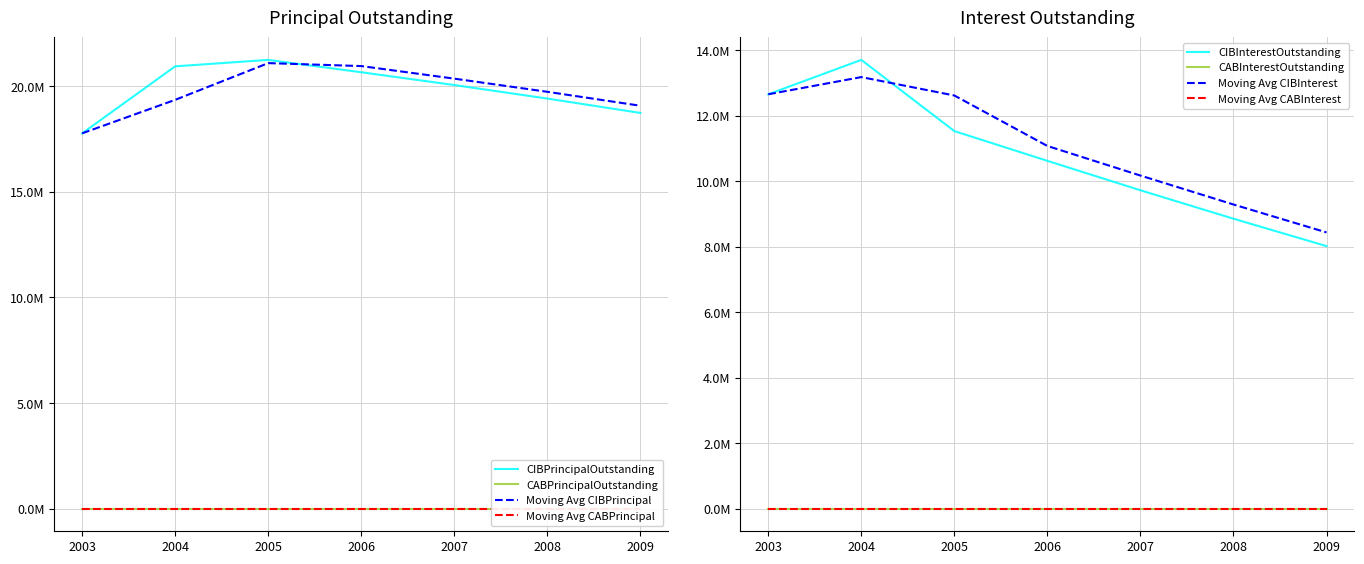

What is the spread (max minus min) of values at 2007?

10321273.1